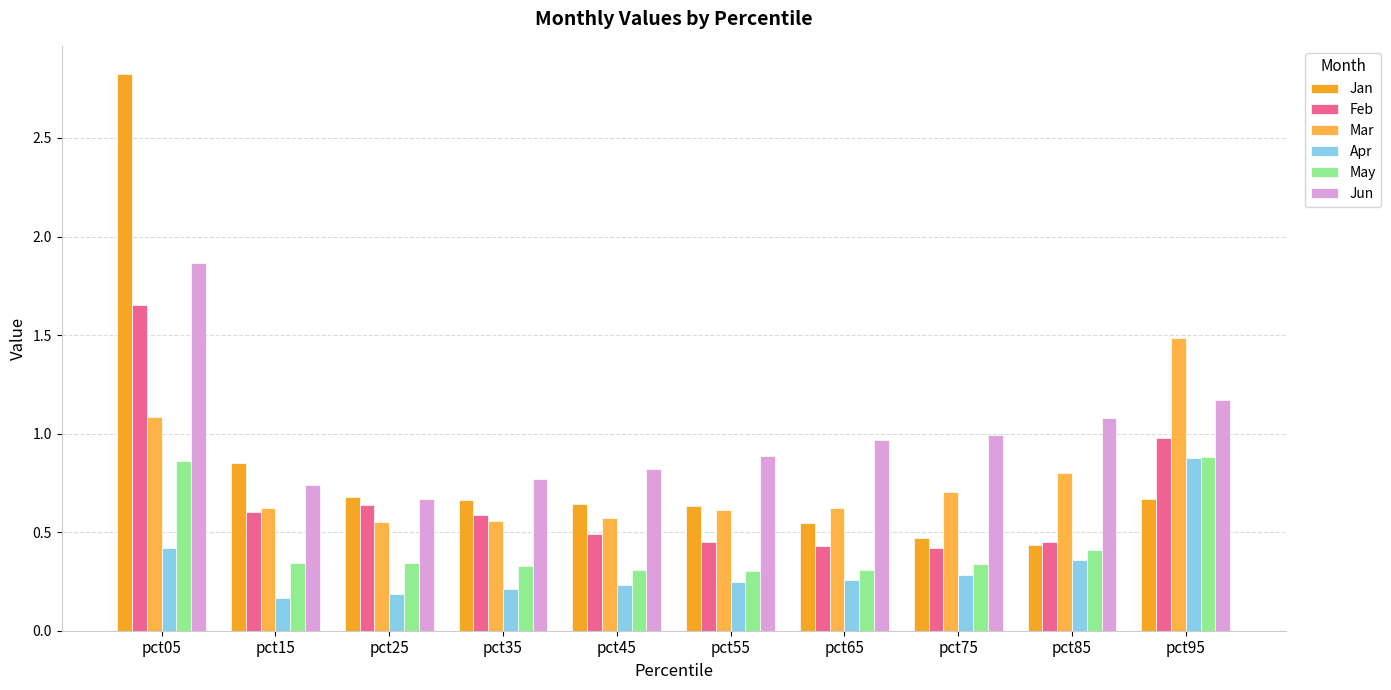

At how many categories does at least one series exceed 1?

3